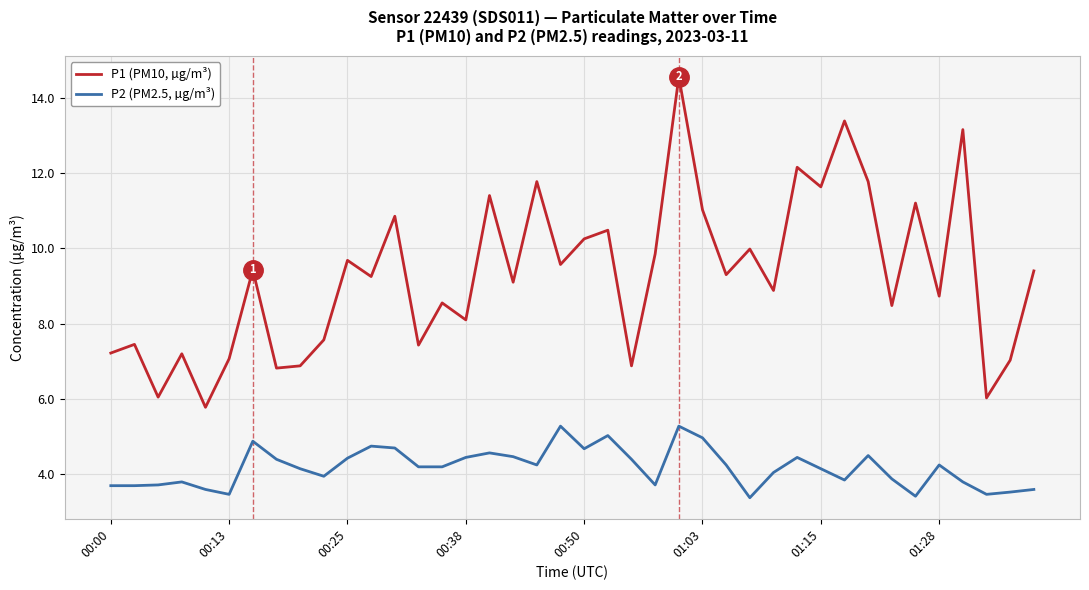

What is the difference between the maximum and minimum values in the P2 (PM2.5, µg/m³) series?

1.9